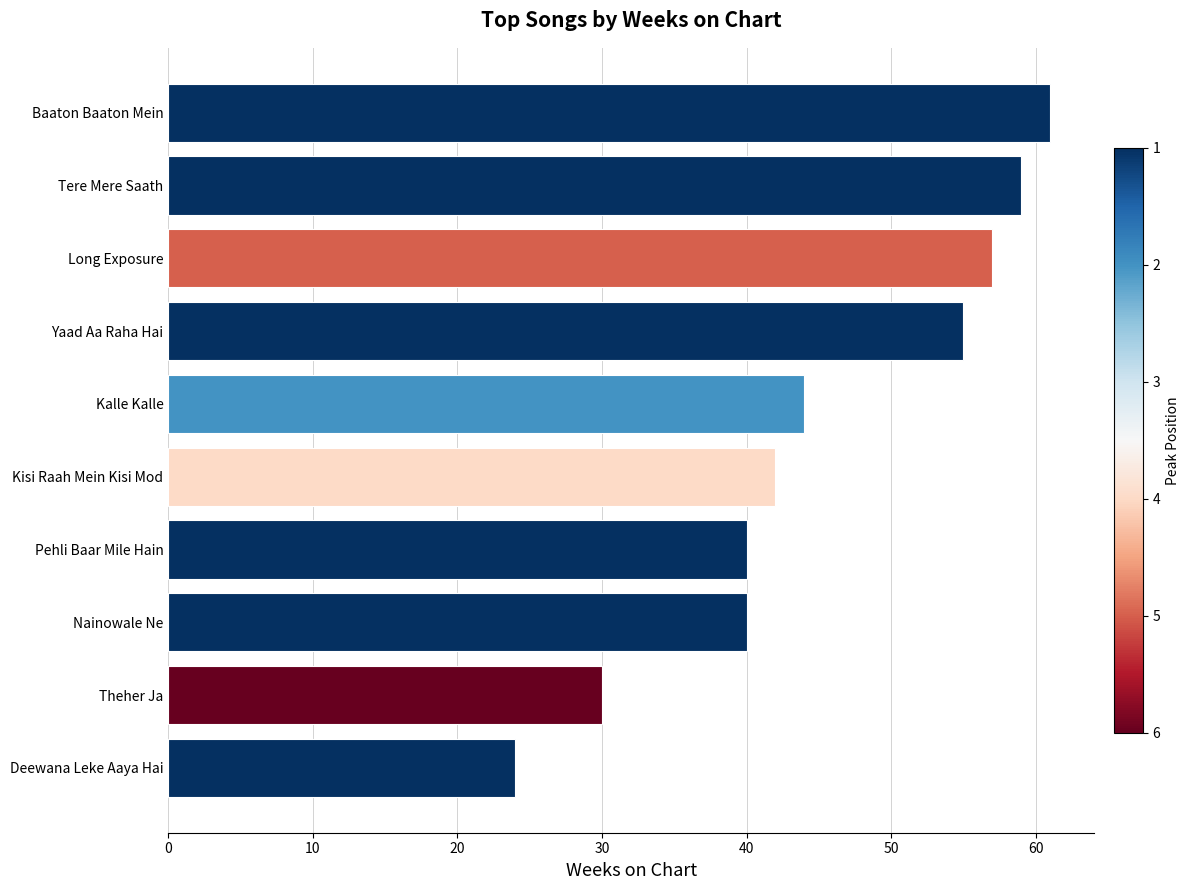

At which label is the value closest to 42?

Kisi Raah Mein Kisi Mod